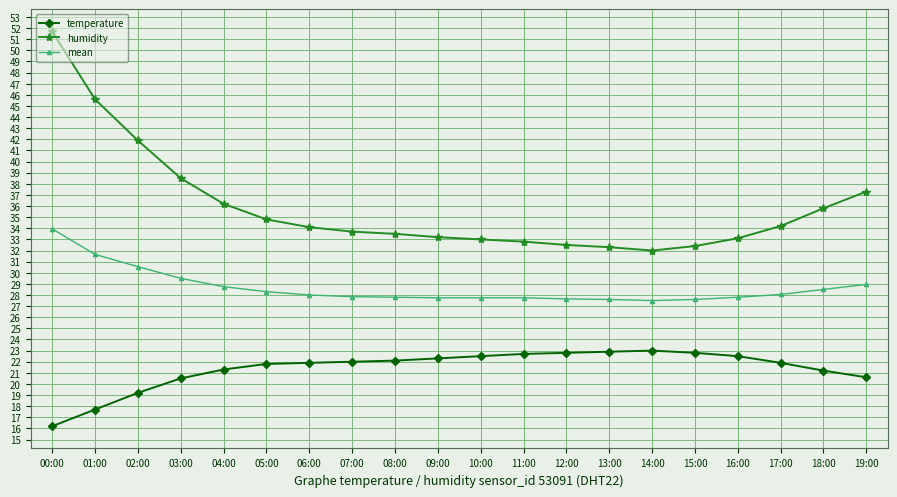

What is the value of the humidity point at the 14th from the left?

32.3